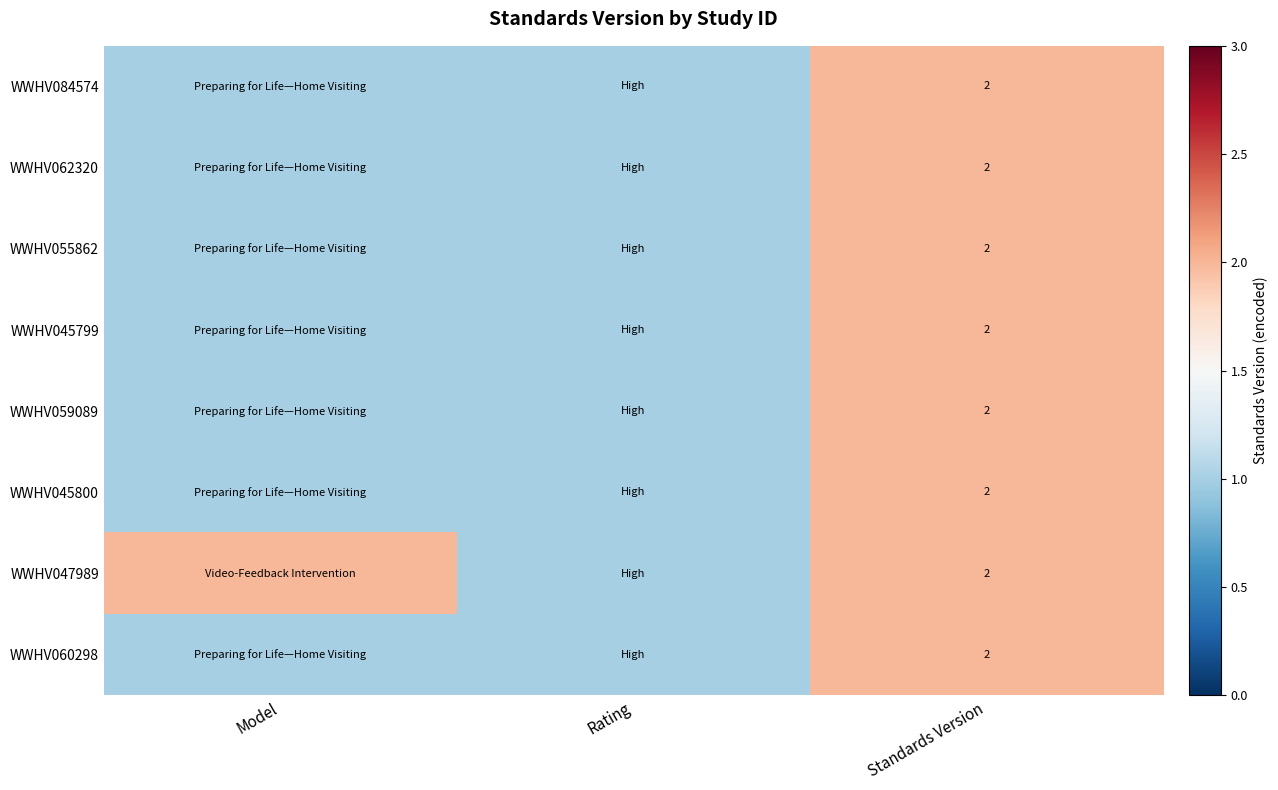

What is the greatest value displayed?

2